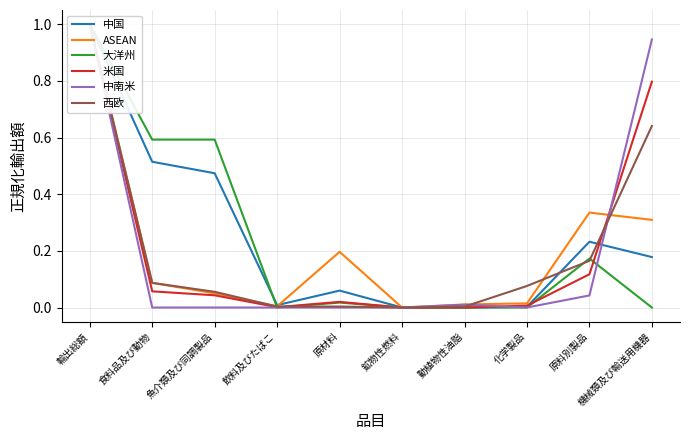

Which series ends up on top after the final intersection of 西欧 and 大洋州?

西欧